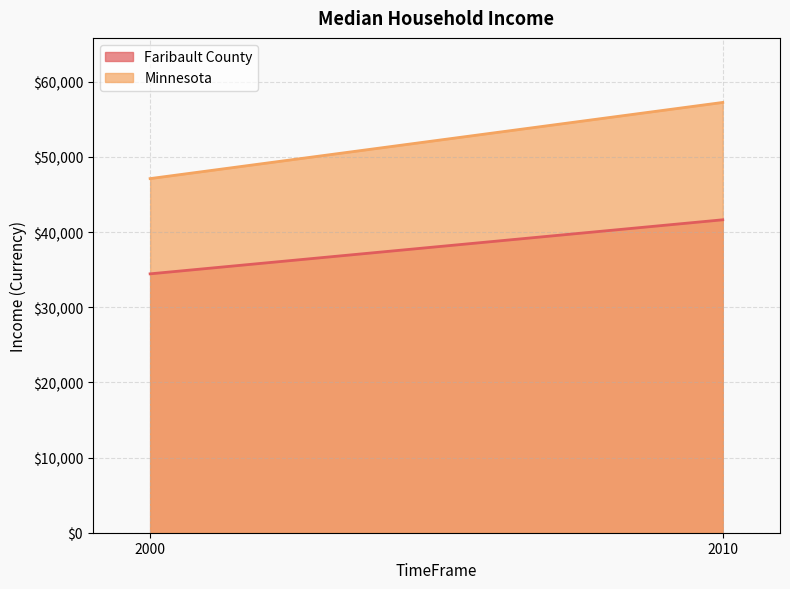

At which label is Minnesota closest to 52177?

2000